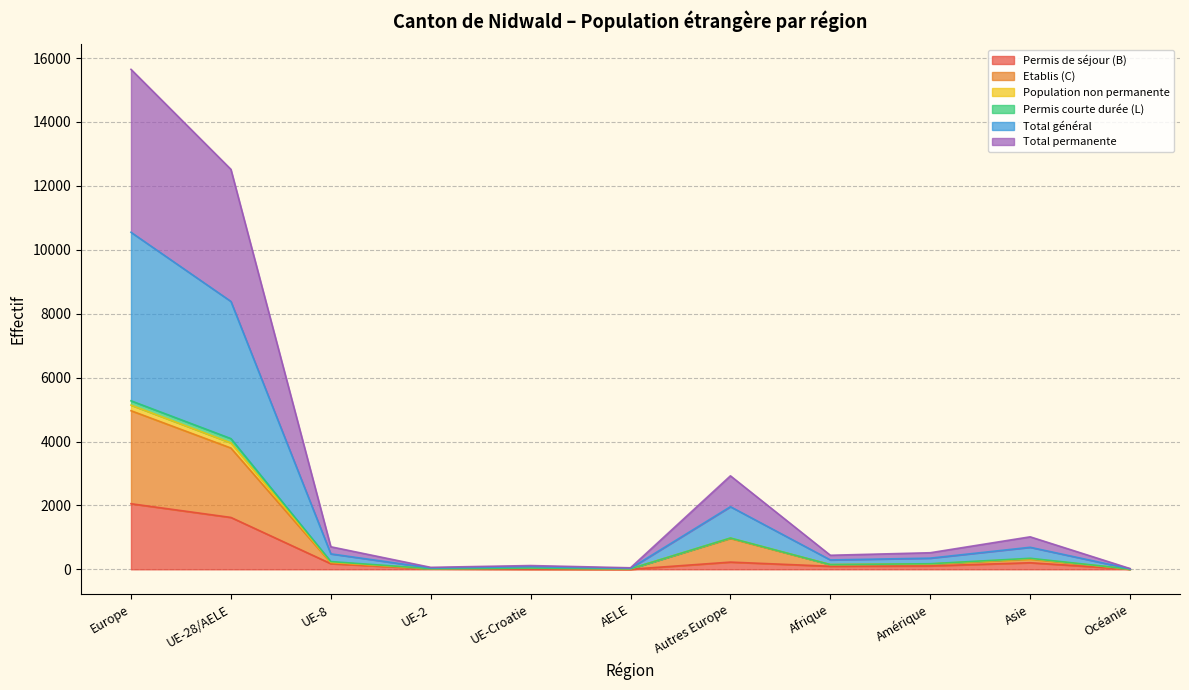

What is the difference between the second highest and minimum values in the Total général series?

8369